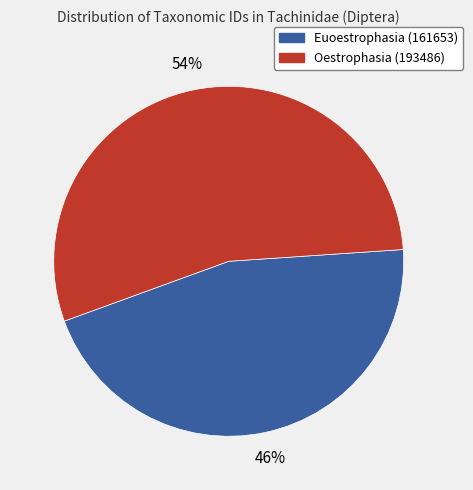

Combined, do Euoestrophasia (161653) and Oestrophasia (193486) account for over 50%?

Yes